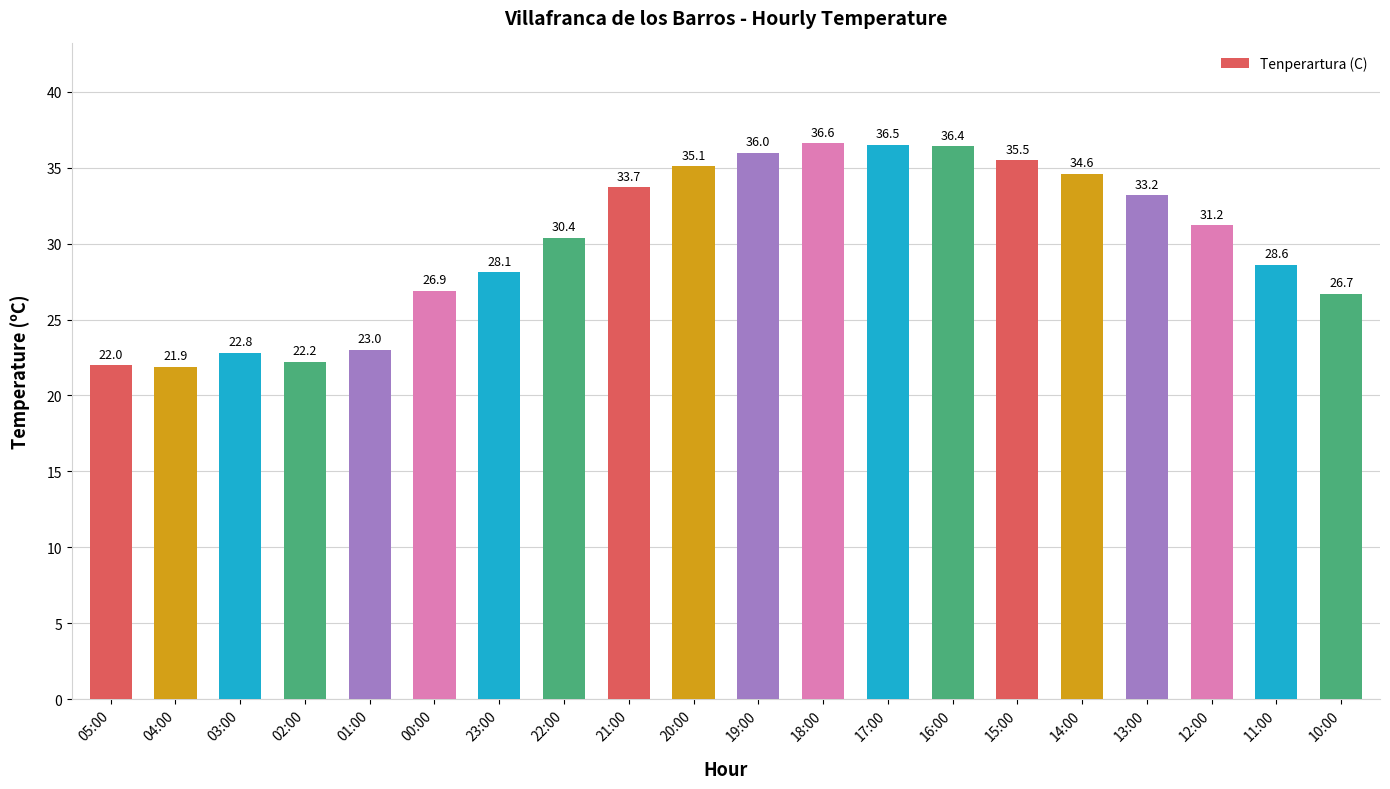

List the labels in order of value, smallest first.

04:00, 05:00, 02:00, 03:00, 01:00, 10:00, 00:00, 23:00, 11:00, 22:00, 12:00, 13:00, 21:00, 14:00, 20:00, 15:00, 19:00, 16:00, 17:00, 18:00